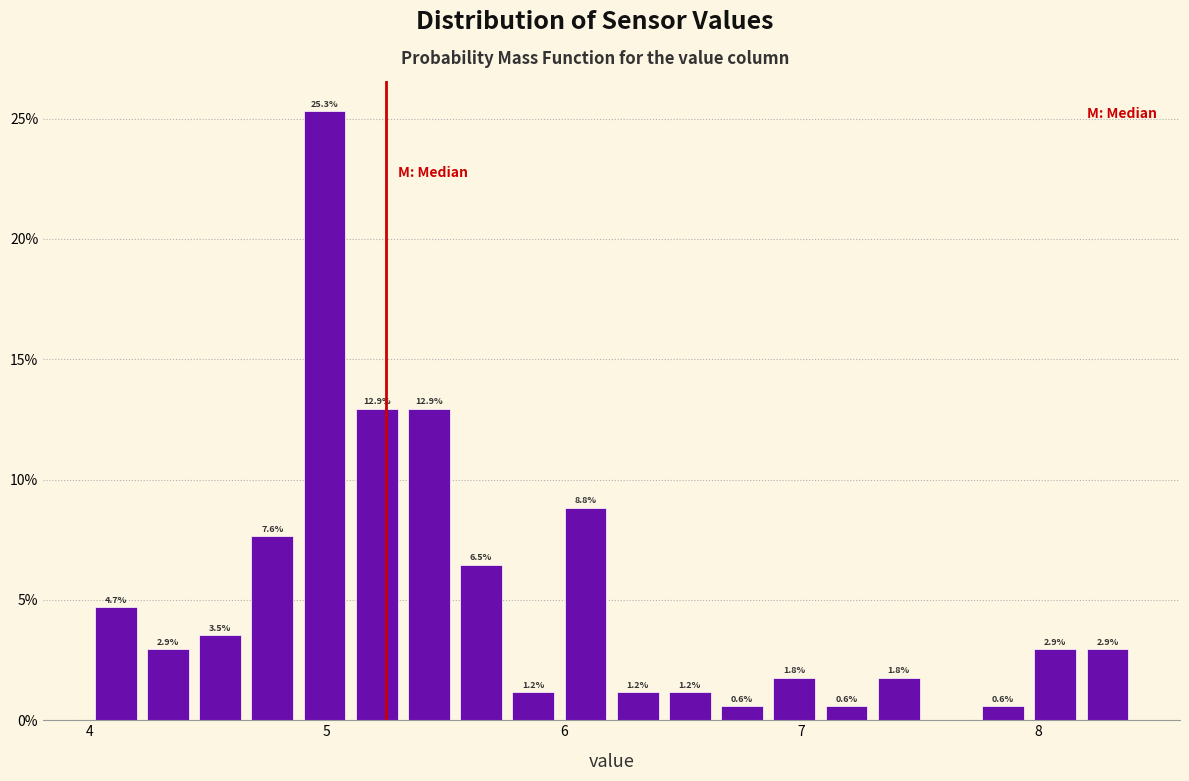

Around what value on the x-axis is the tallest bar? Give the approximate position of its centre, as read against the axis.

5.0